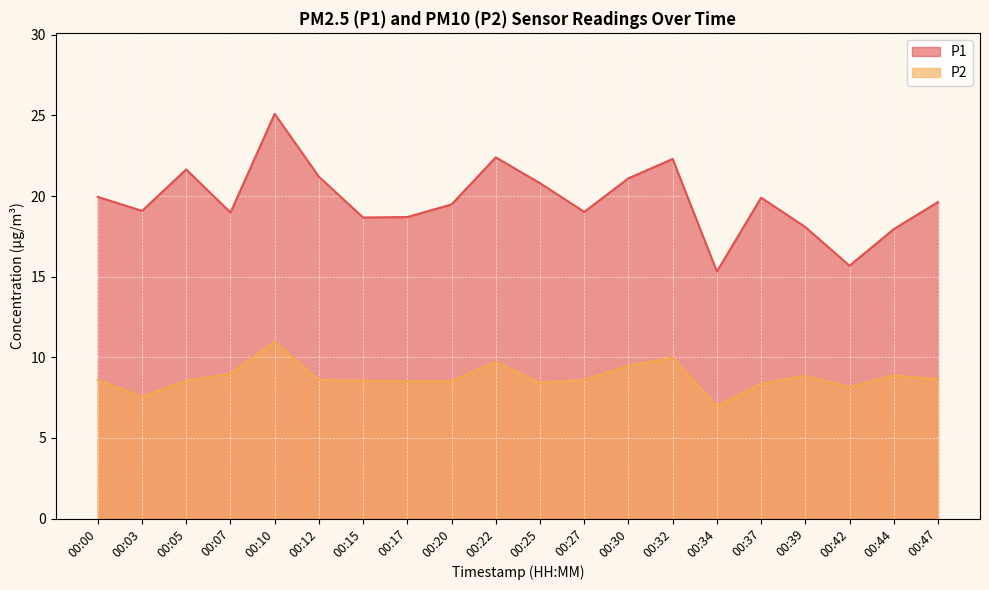

Is it true that P2 equals 8.4 at 00:25?

True